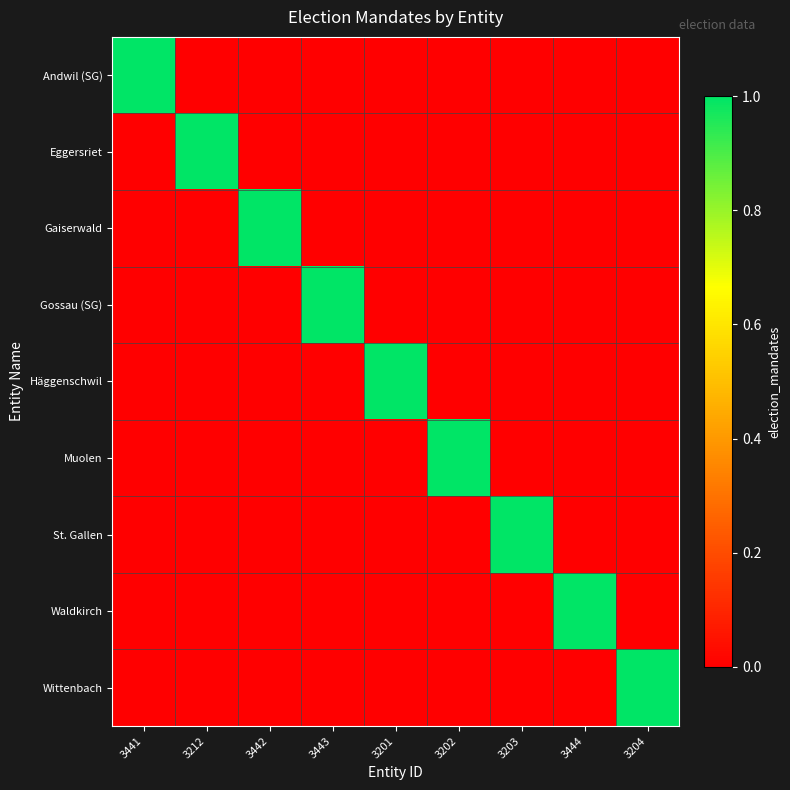

How many distinct data groups are displayed?

9